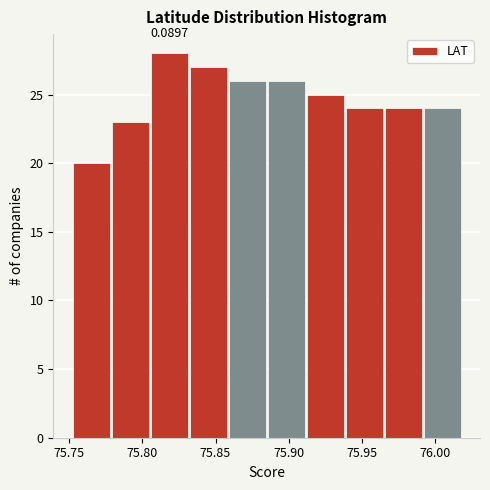

Over which range of the x-axis is the bar tallest?

75.805 to 75.830